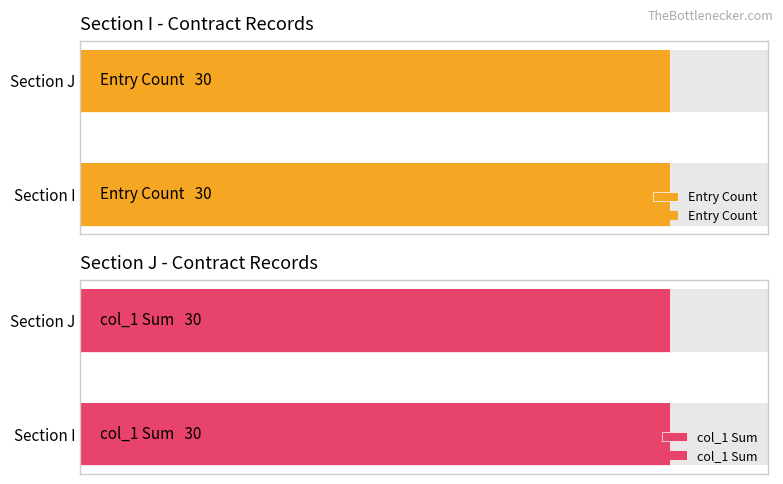

Are the bars horizontal?

Yes